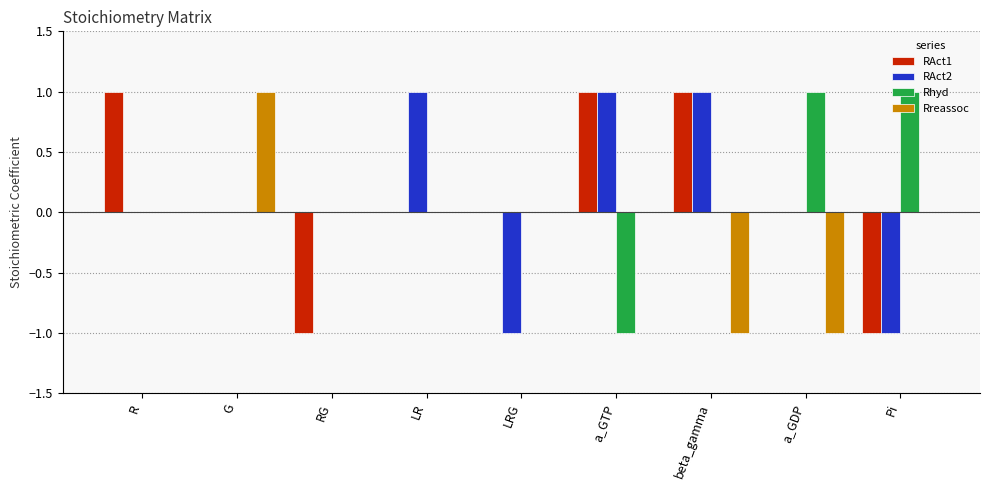

How many data points does each series have?

9